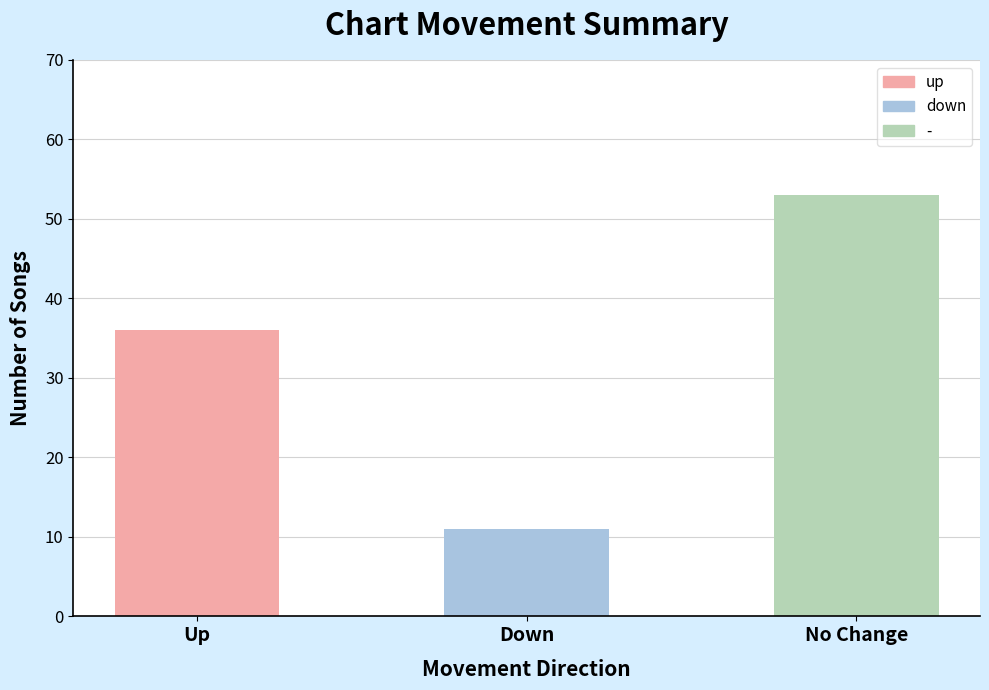

At which label is the value closest to 32?

Up